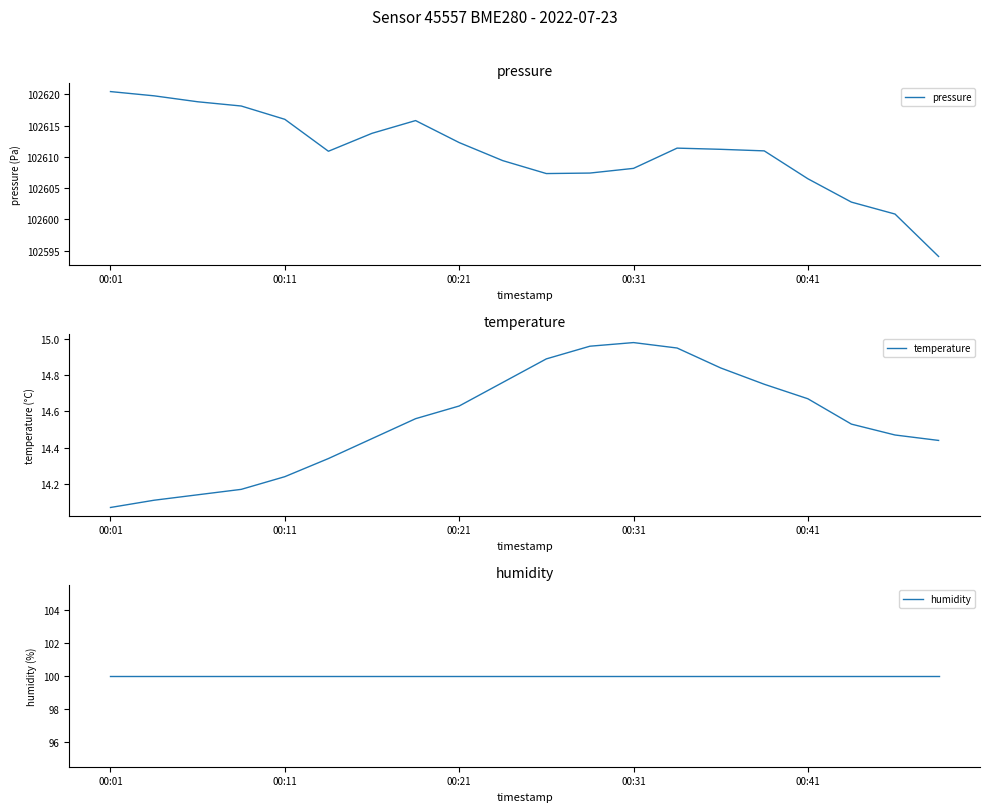

What position from the right is 14?

6